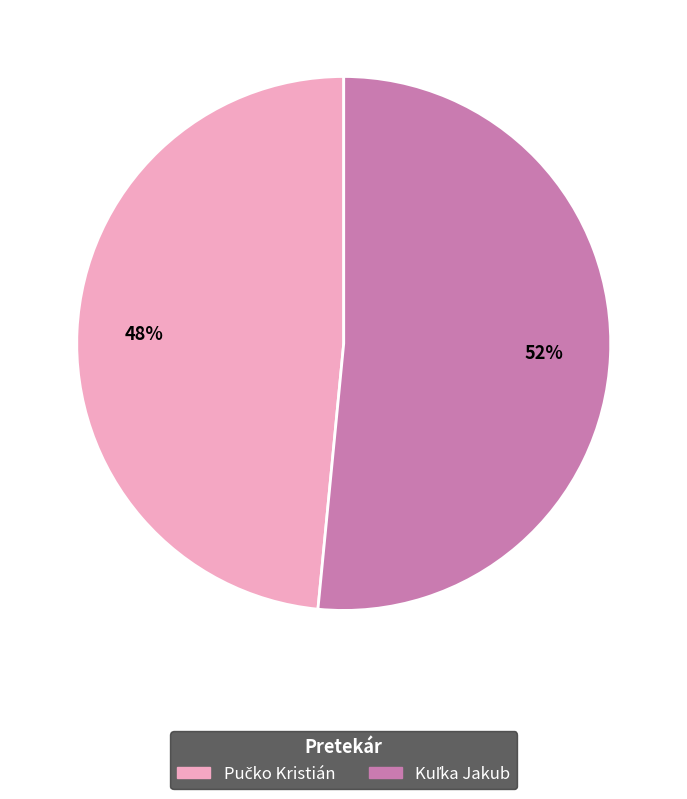

Does any single category account for the majority?

Yes